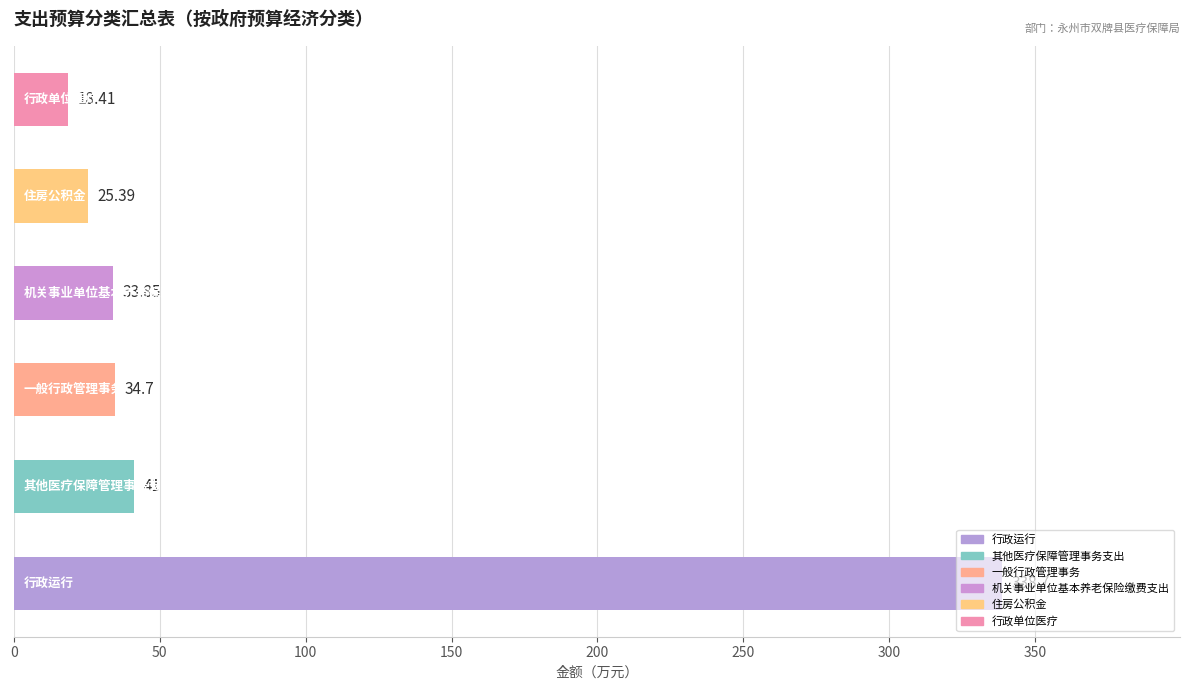

What is the average value?

82.0